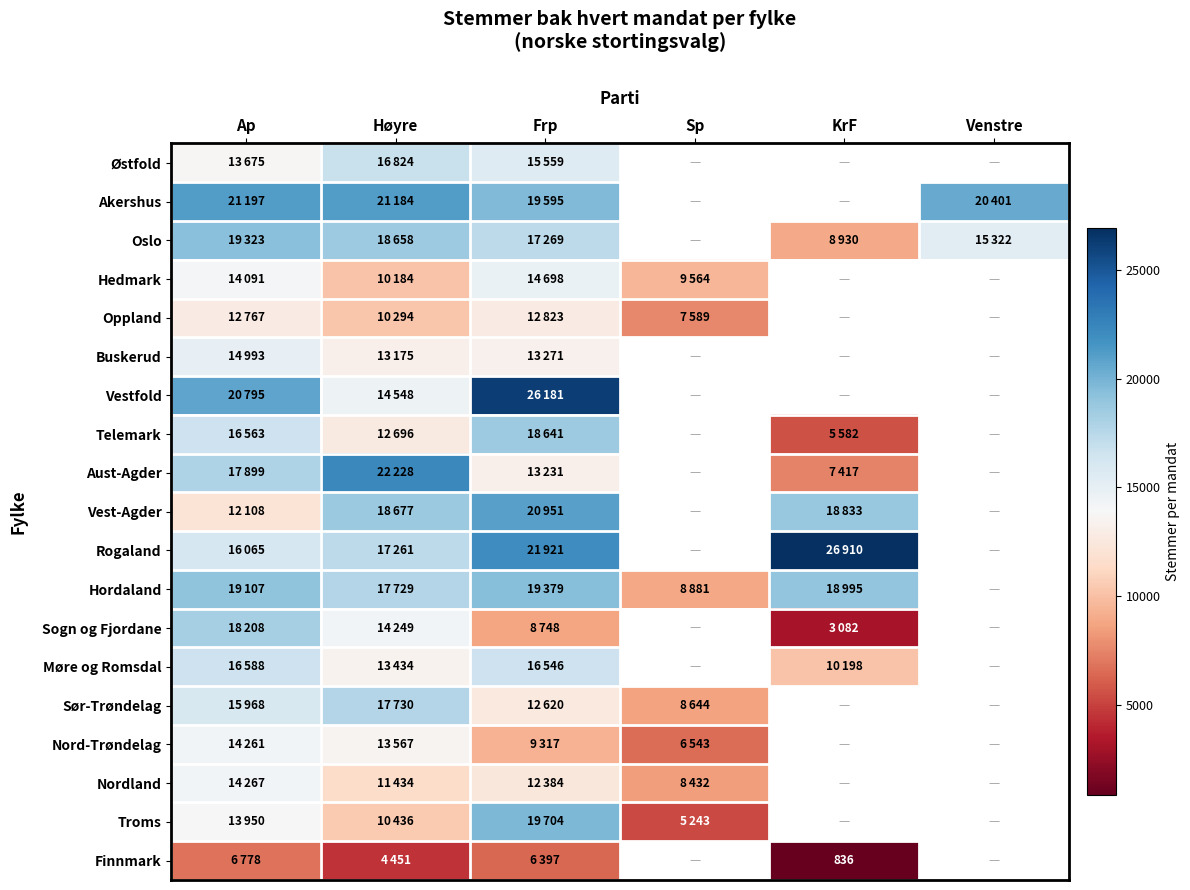

What is the lowest value of the Finnmark series?

836.0